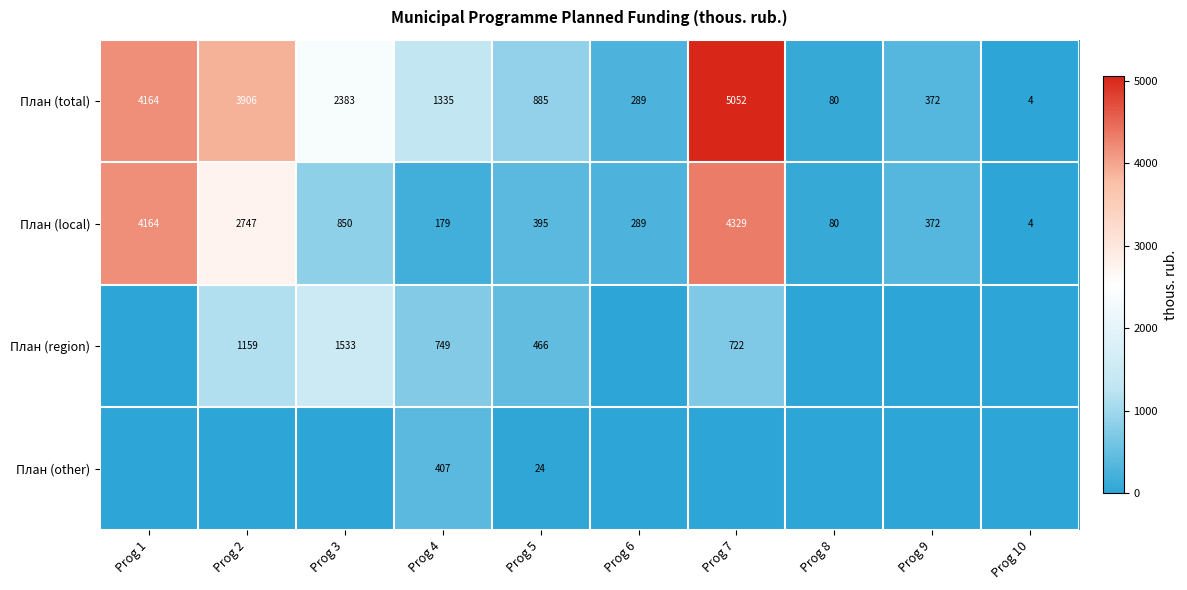

At which label does План (total) reach its minimum?

Prog 10